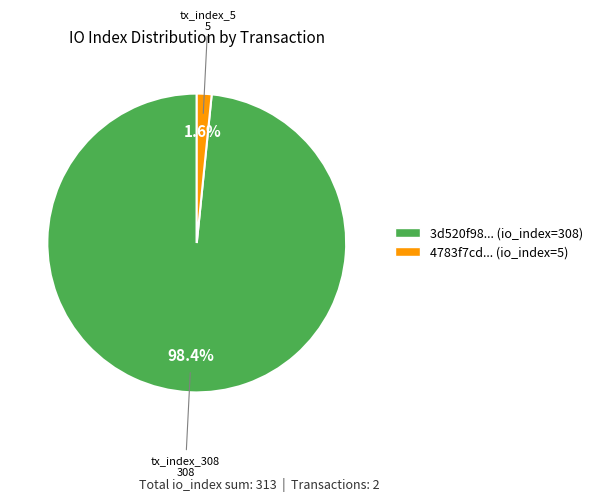

Is there a majority slice in this chart?

Yes